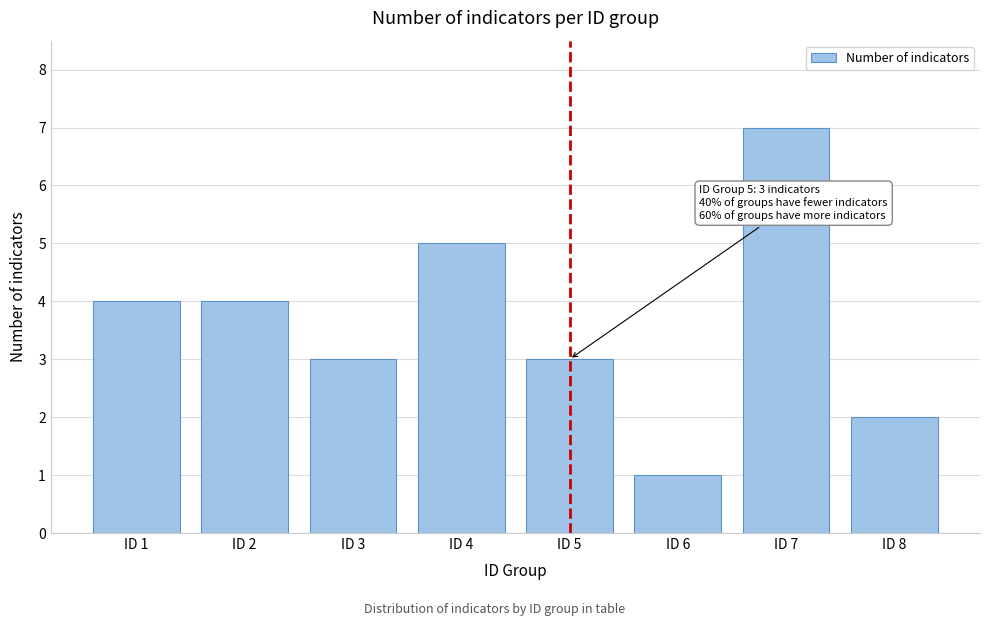

Reading left to right, extract all data points from this chart.

4	4	3	5	3	1	7	2